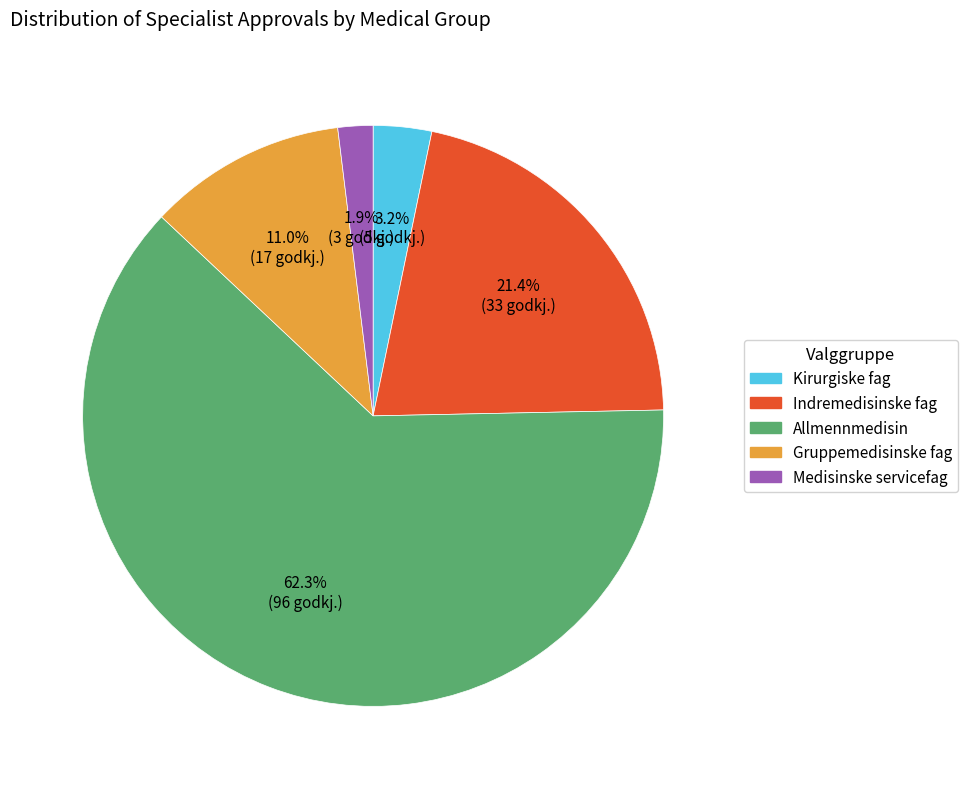

Is there any slice that represents more than half of the pie?

Yes